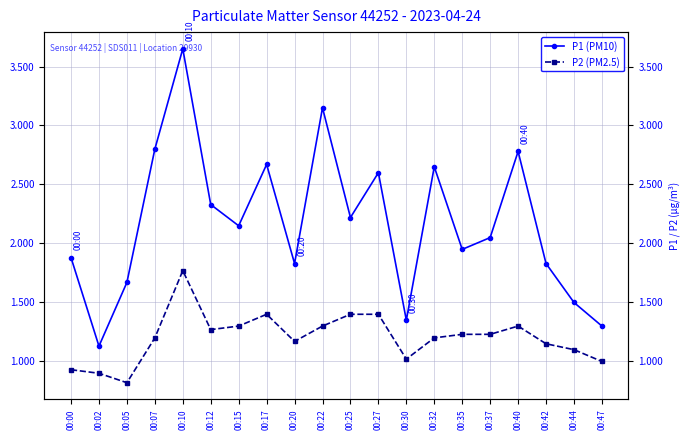

True or false: P1 (PM10) has more than 0 points higher than both neighbors.

True